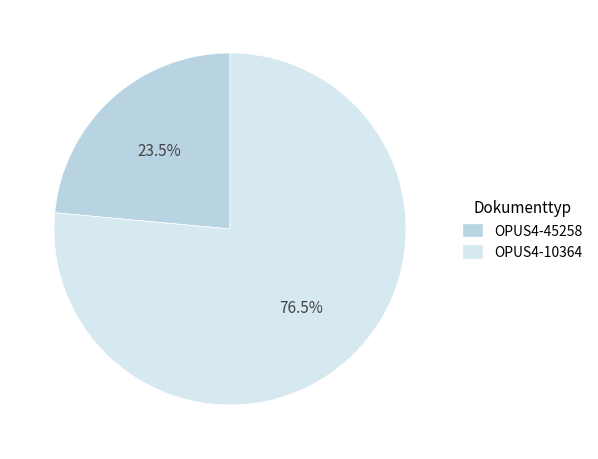

How many slices are in this pie chart?

2